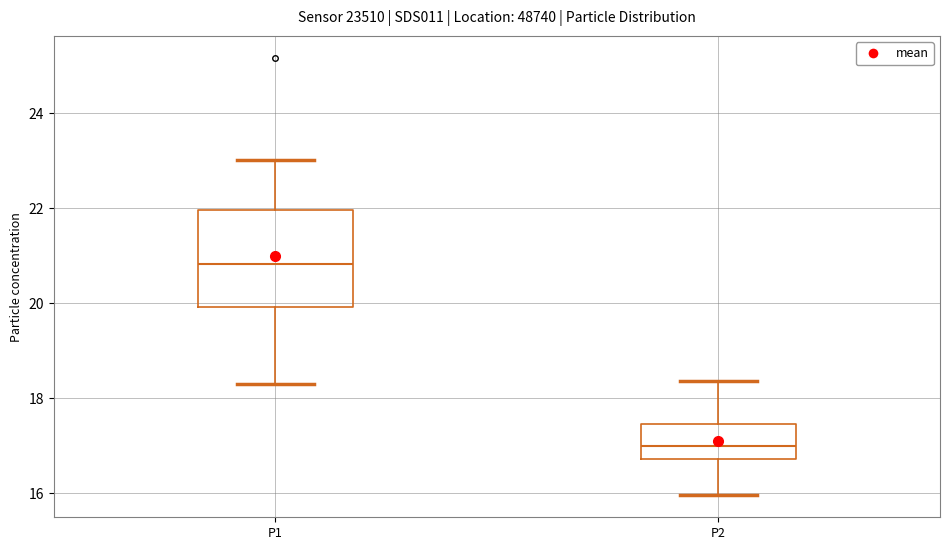

Which box has the highest median line?

P1